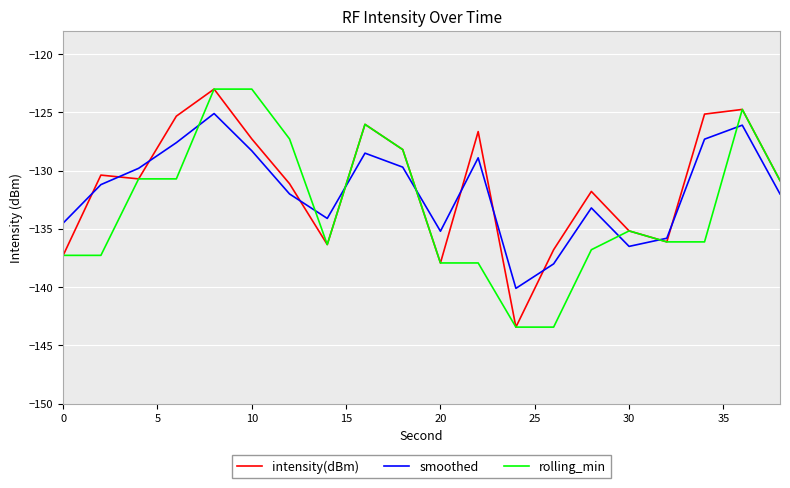

What is the minimum value shown in the chart?

-143.4